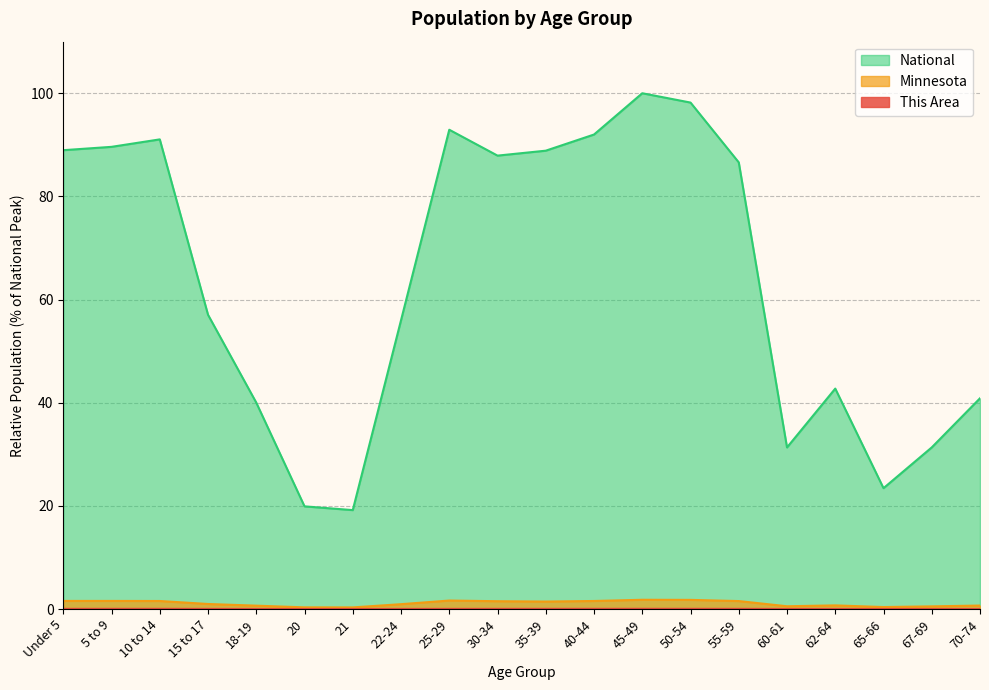

At how many categories does at least one series exceed 17?

20